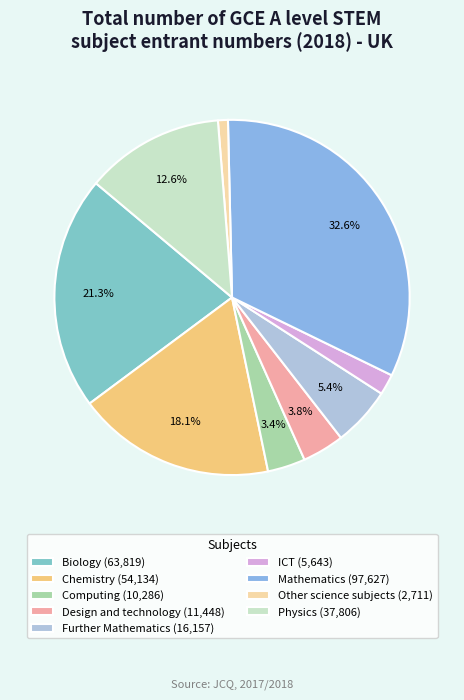

To the nearest percent, what is the average slice percentage?

11%